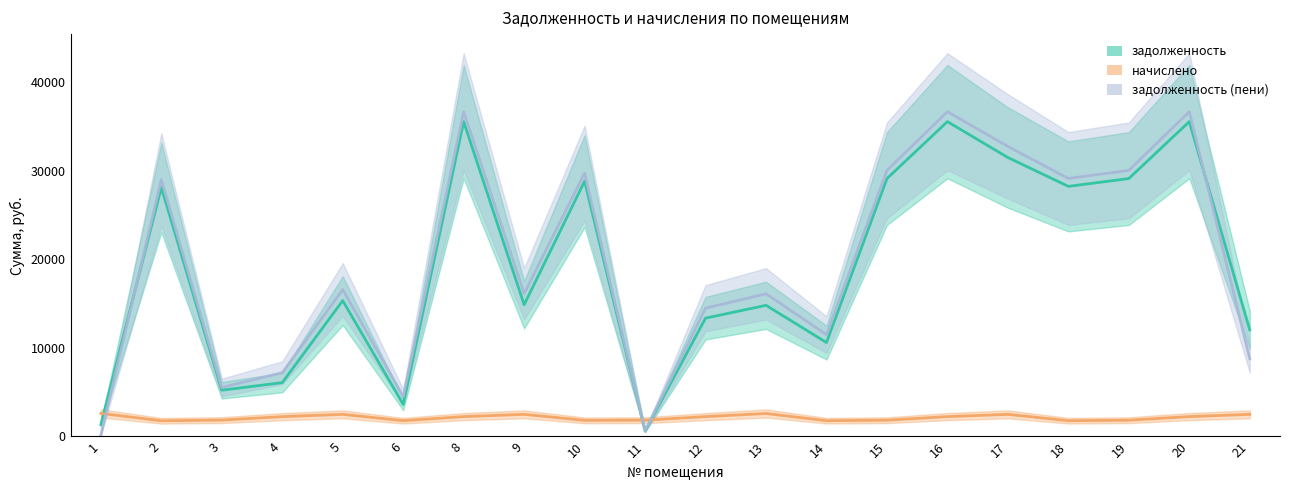

How many lines are shown in the chart?

3